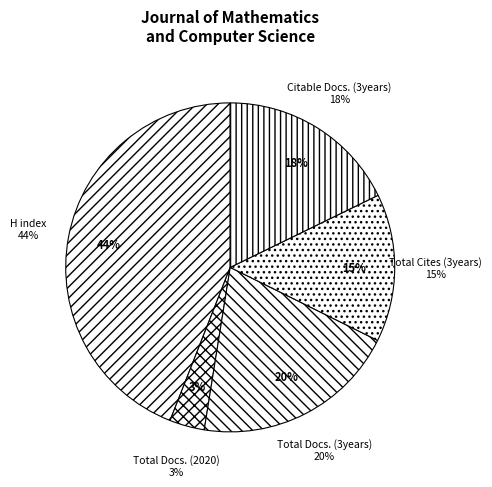

What percentage is the H index slice, to the nearest percent?

44%